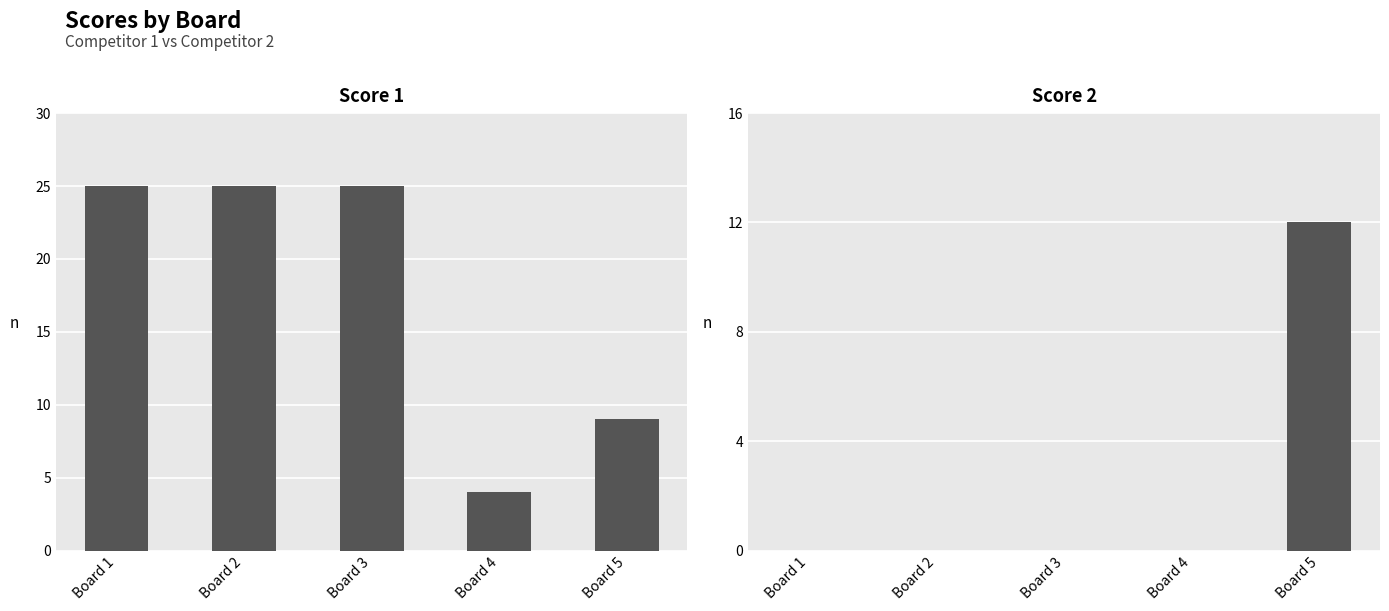

Reading right to left, transcribe all the data shown in this chart.

Score 1: 9	4	25	25	25
Score 2: 12	0	0	0	0